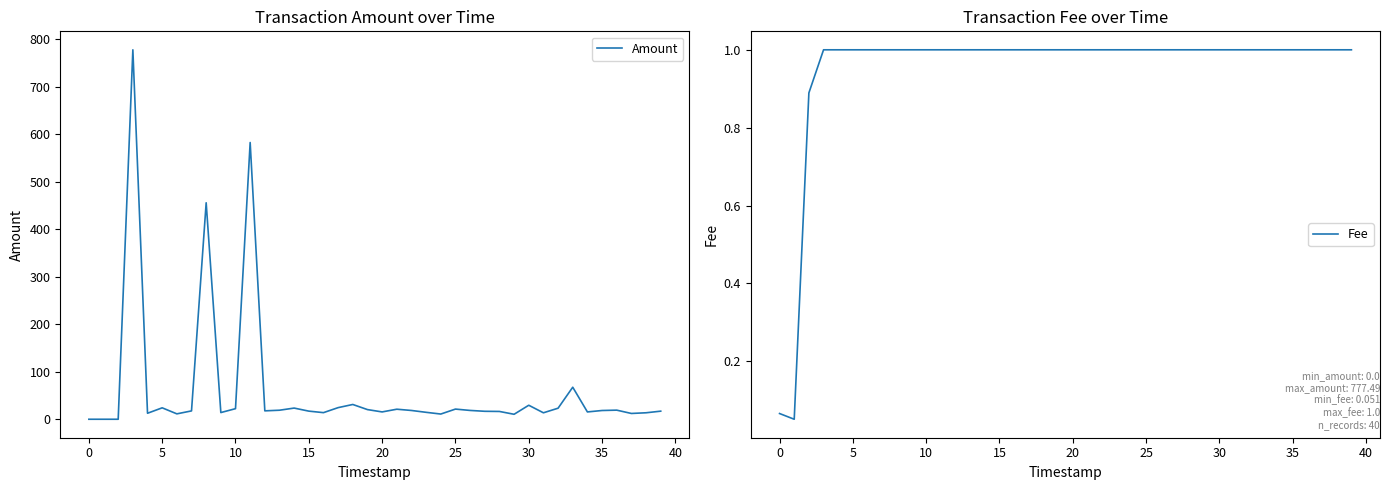

Reading right to left, extract all data points from this chart.

Amount: 17.0	13.6	12.2	19.2	18.4	15.4	67.4	23.2	13.6	29.5	10.5	16.4	16.7	18.5	21.4	11.0	14.6	18.5	21.1	15.4	20.3	31.1	24.5	13.9	17.1	23.5	19.0	17.7	582.4	22.3	14.1	455.6	17.6	11.4	24.1	12.6	777.5	0.0	0.0	0.0
Fee: 1.0	1.0	1.0	1.0	1.0	1.0	1.0	1.0	1.0	1.0	1.0	1.0	1.0	1.0	1.0	1.0	1.0	1.0	1.0	1.0	1.0	1.0	1.0	1.0	1.0	1.0	1.0	1.0	1.0	1.0	1.0	1.0	1.0	1.0	1.0	1.0	1.0	0.9	0.1	0.1